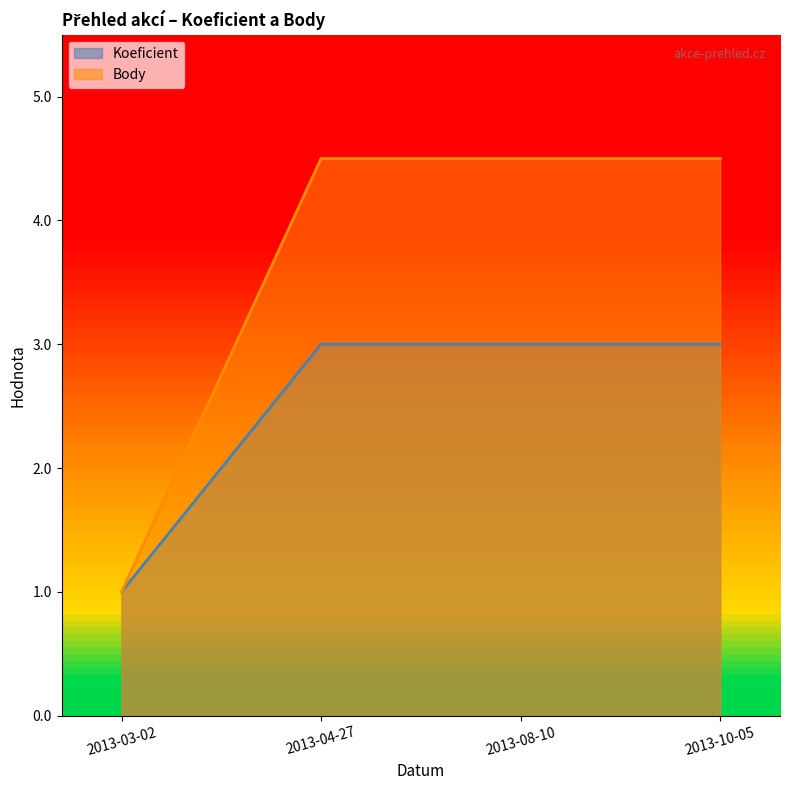

How many Koeficient values are between 3 and 4?

3